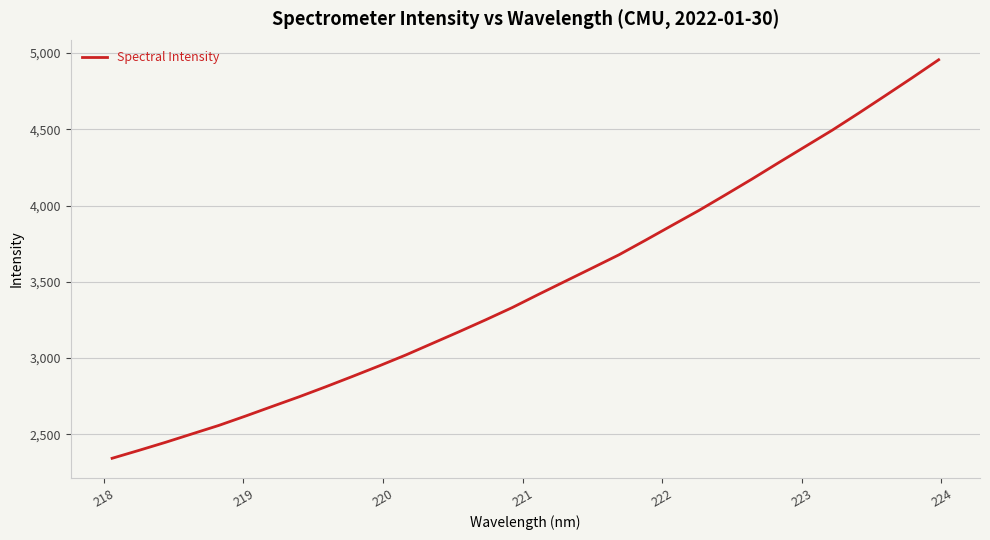

Reading right to left, transcribe all the data shown in this chart.

4956.4	4837.7	4721.5	4606.6	4494.1	4388.3	4282.4	4175.1	4071.0	3968.3	3871.2	3773.6	3677.5	3591.0	3505.2	3419.3	3331.7	3251.0	3172.8	3096.4	3020.0	2948.5	2879.4	2811.6	2745.9	2683.2	2620.0	2558.7	2503.3	2447.7	2394.7	2343.1